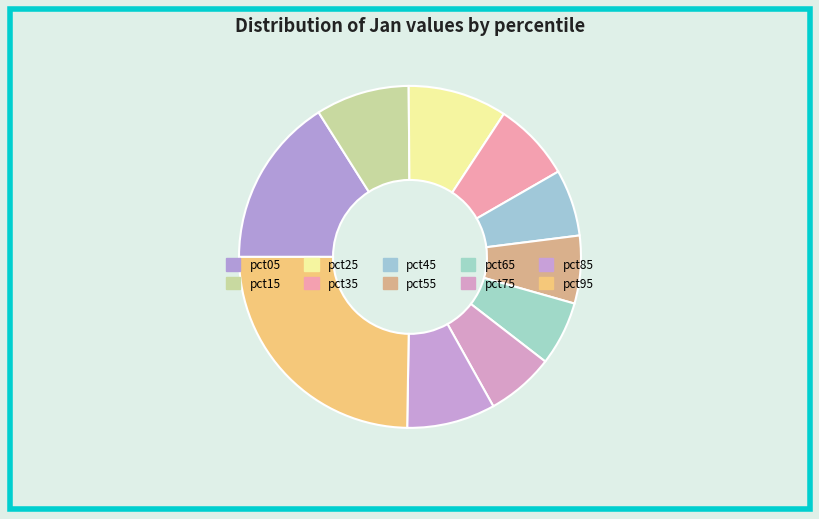

Does any single category account for the majority?

No